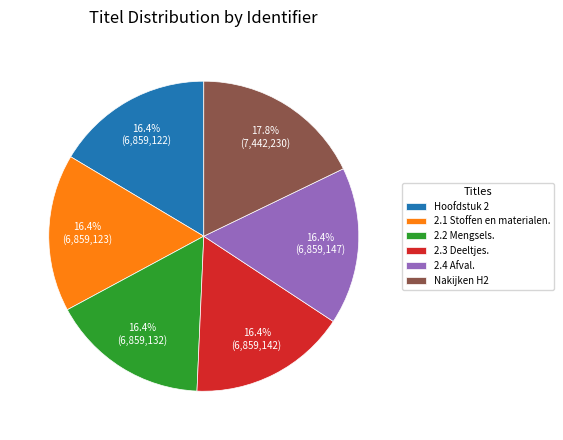

How much of the chart is everything except Nakijken H2?

82.2%